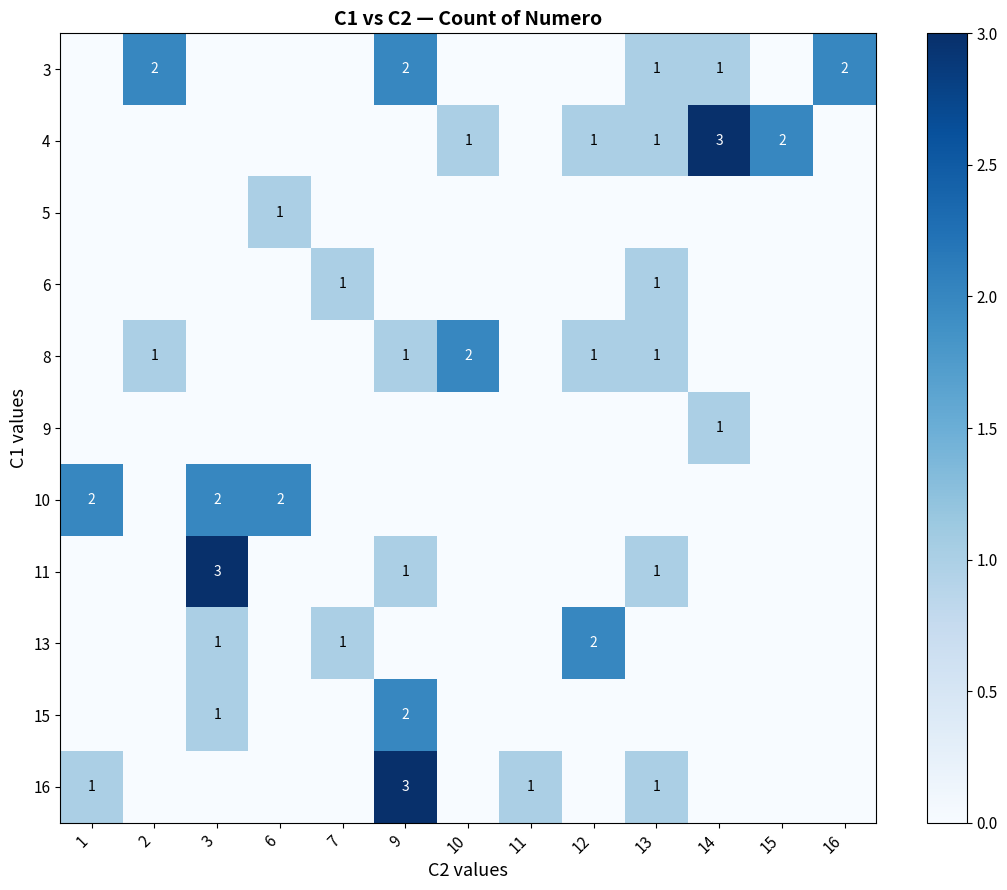

The value of 8 at 12 is 2. True or false?

False